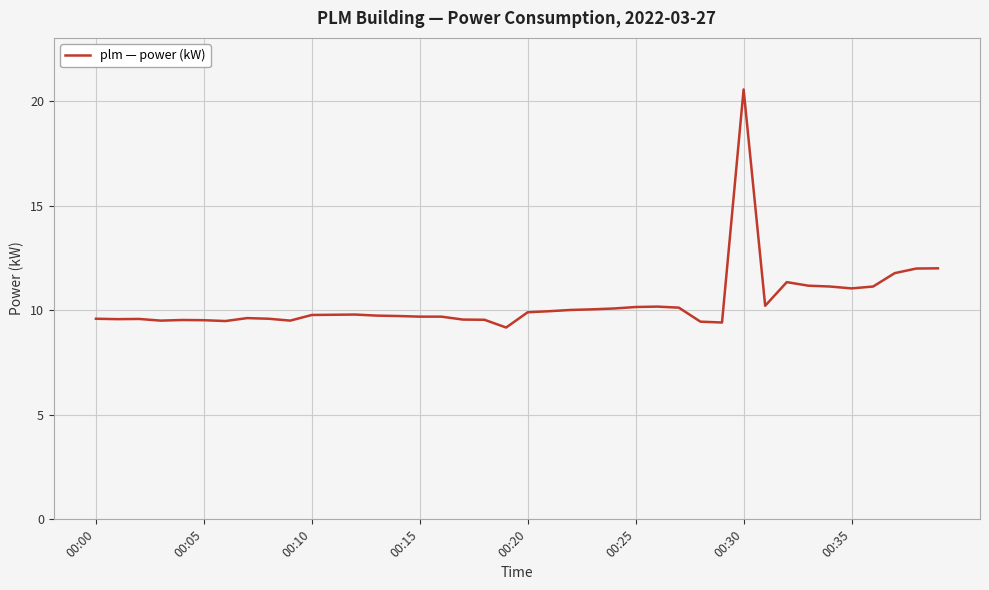

What is the maximum value shown in the chart?

20.6